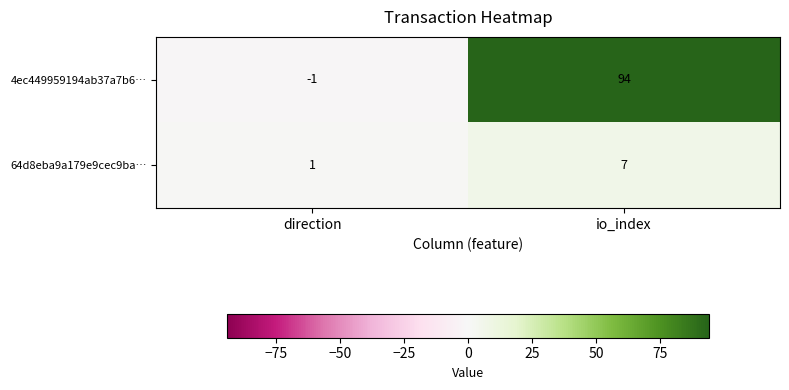

The 4ec449959194ab37a7b6… series shows 144 at io_index. True or false?

False